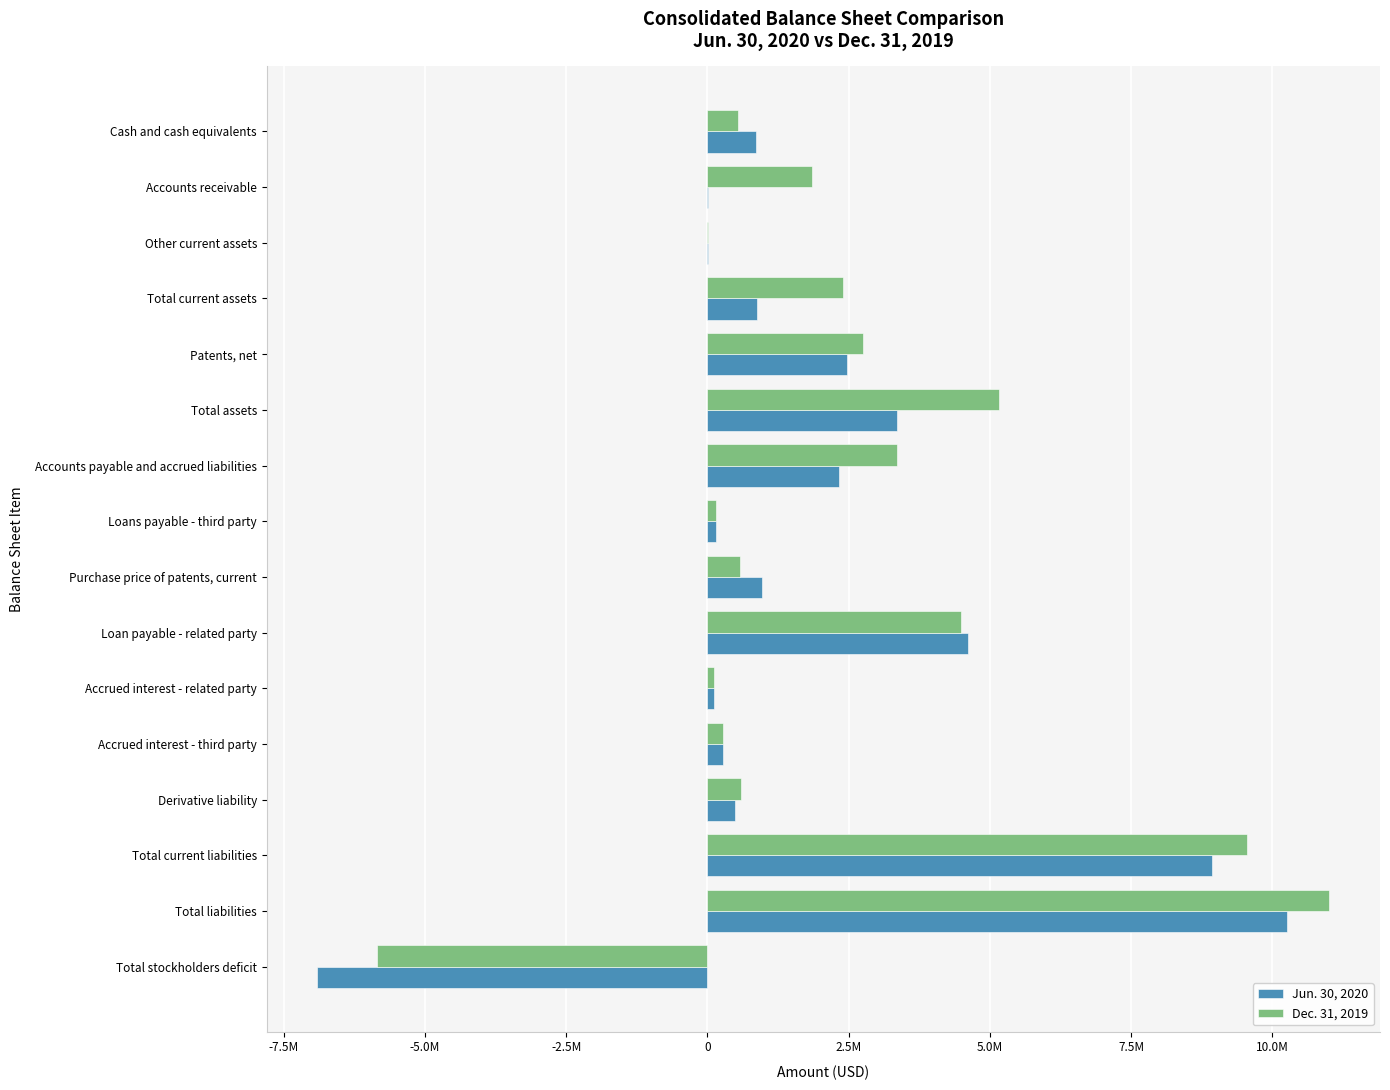

What are all the series names shown in the legend?

Jun. 30, 2020, Dec. 31, 2019